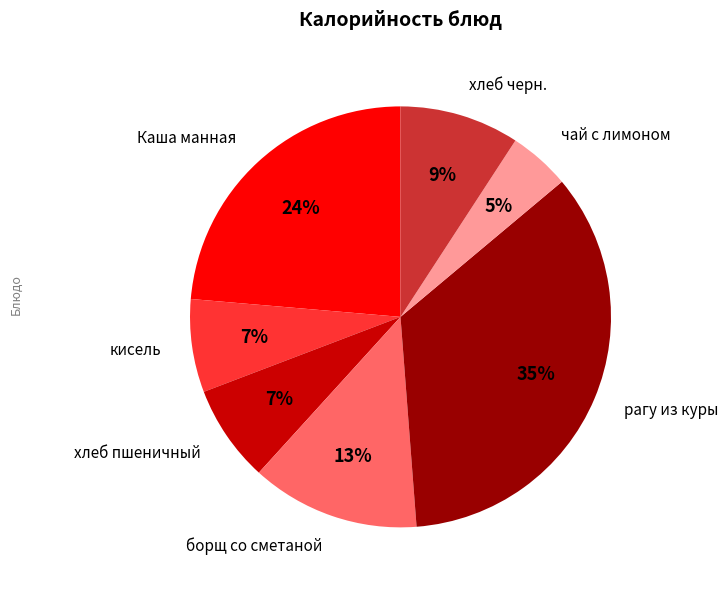

True or false: борщ со сметаной accounts for 13% of the total.

True